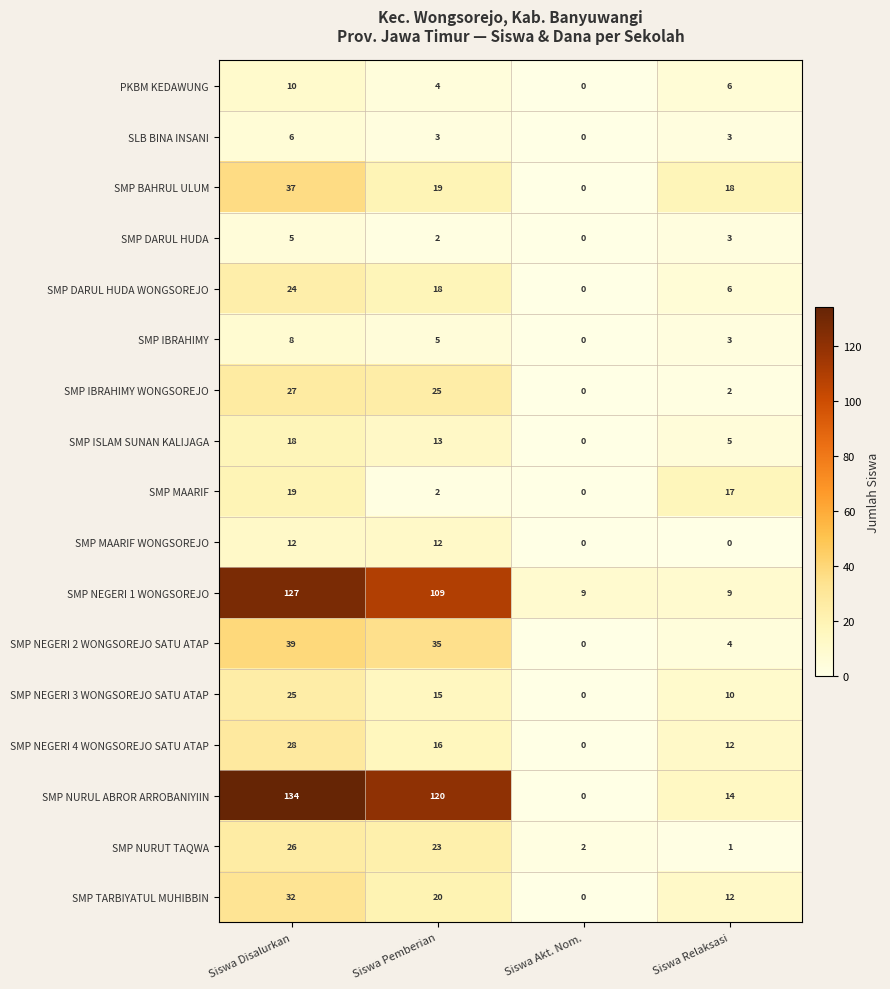

What is the sum of all PKBM KEDAWUNG values?

20